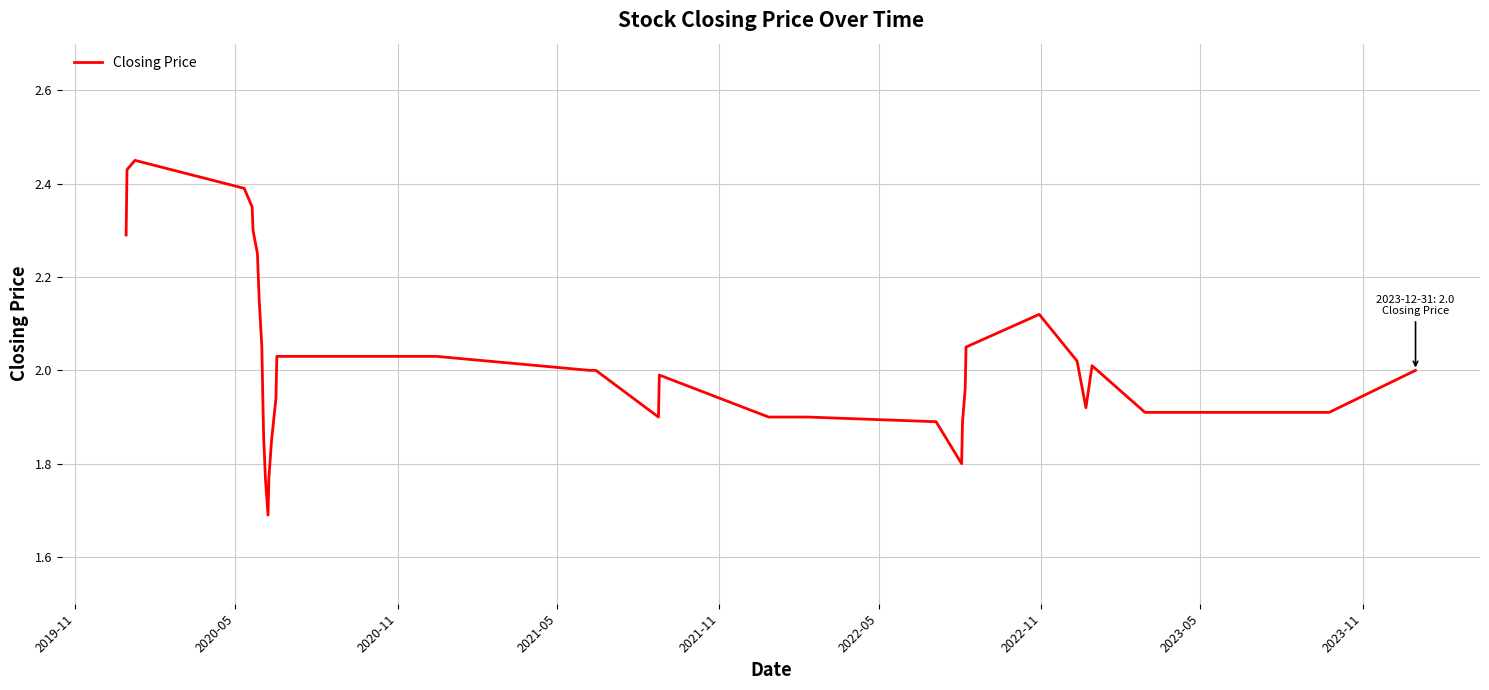

What is the minimum value shown in the chart?

1.7